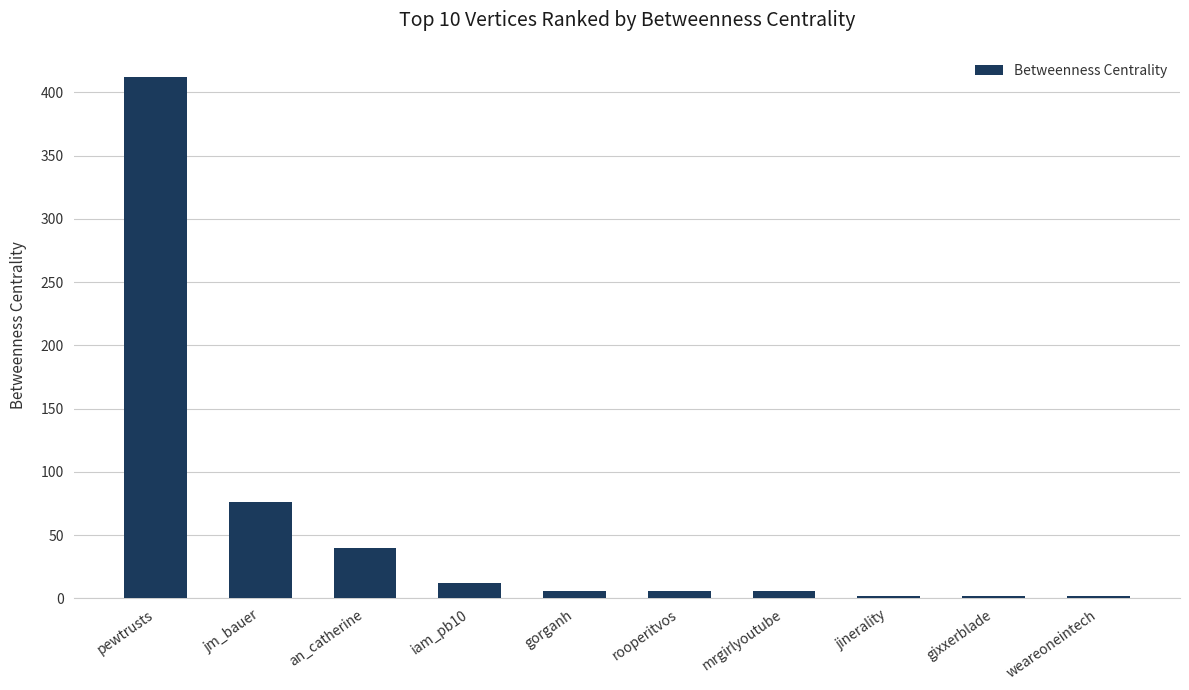

Reading left to right, list all the values displayed in this chart.

pewtrusts=412	jm_bauer=76	an_catherine=40	iam_pb10=12	gorganh=6	rooperitvos=6	mrgirlyoutube=6	jinerality=2	gixxerblade=2	weareoneintech=2